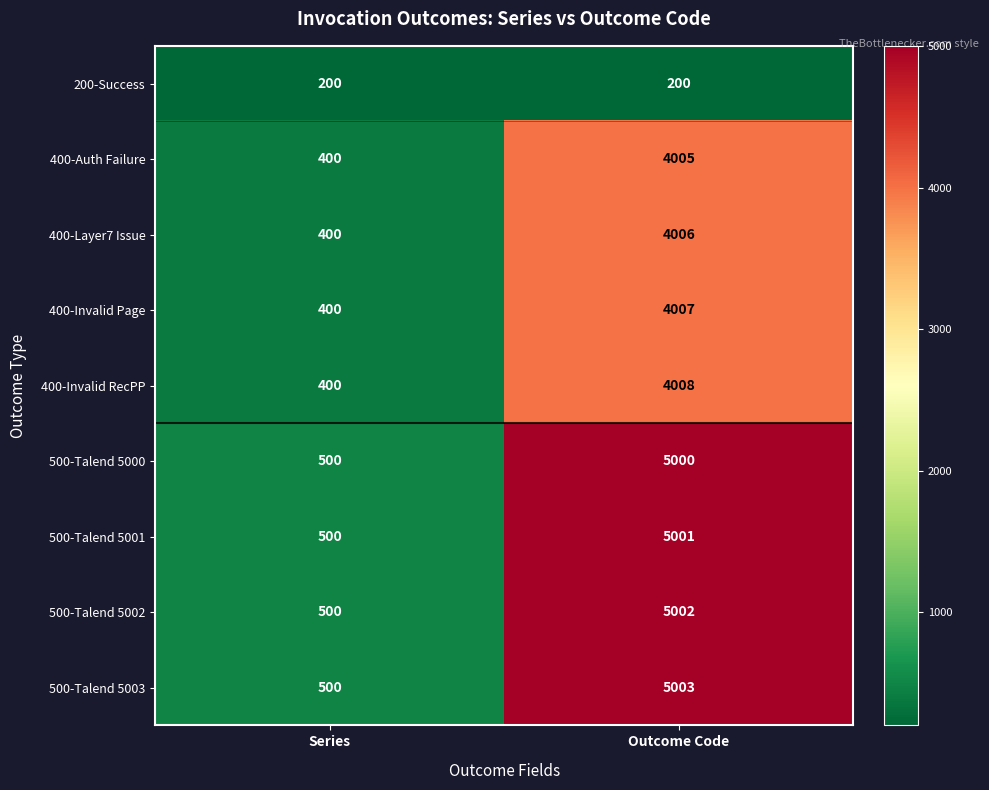

Which series has the widest spread of values?

500-Talend 5003